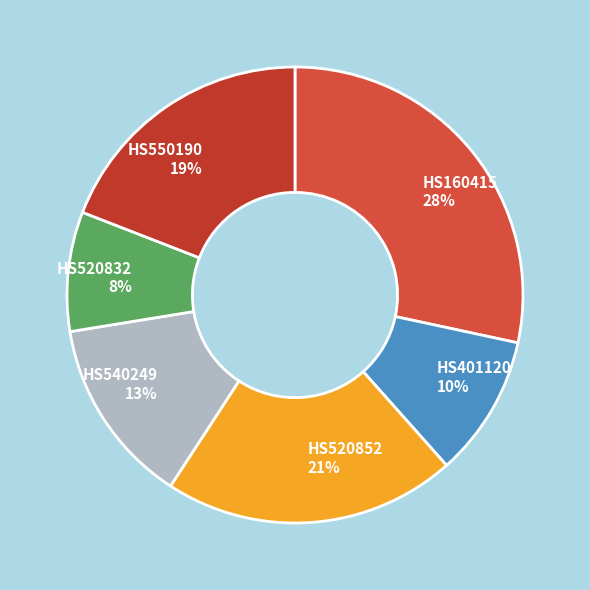

How many slices are in this pie chart?

6